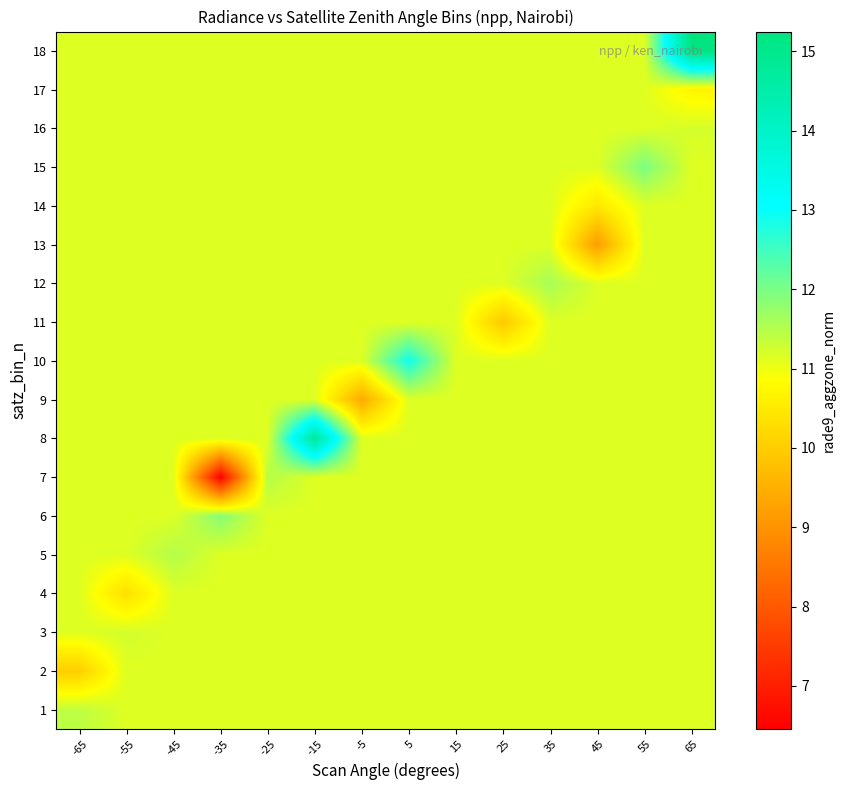

At which category is the sum across all series the highest?

65